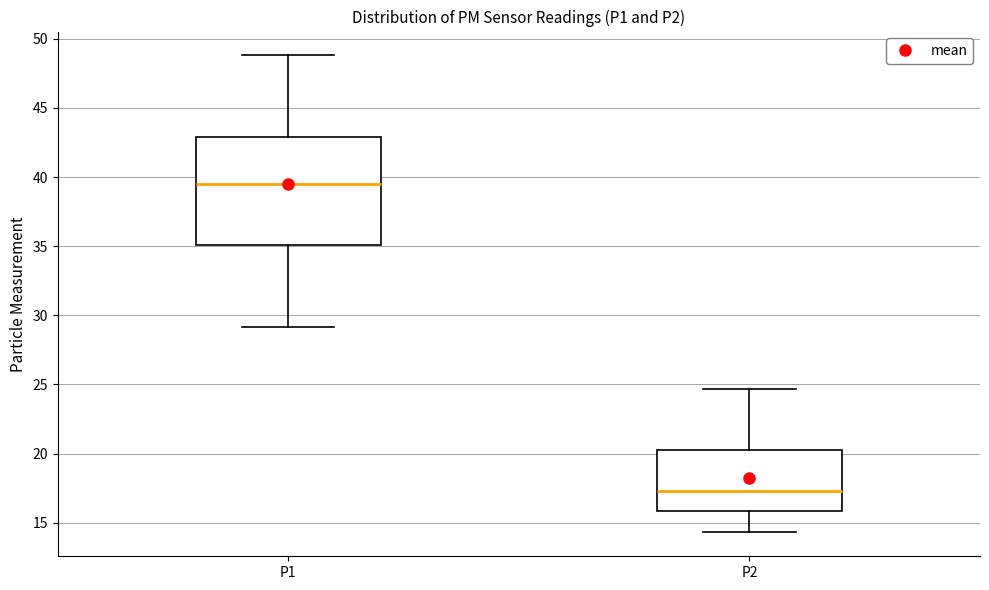

Which box's median line is the highest?

P1